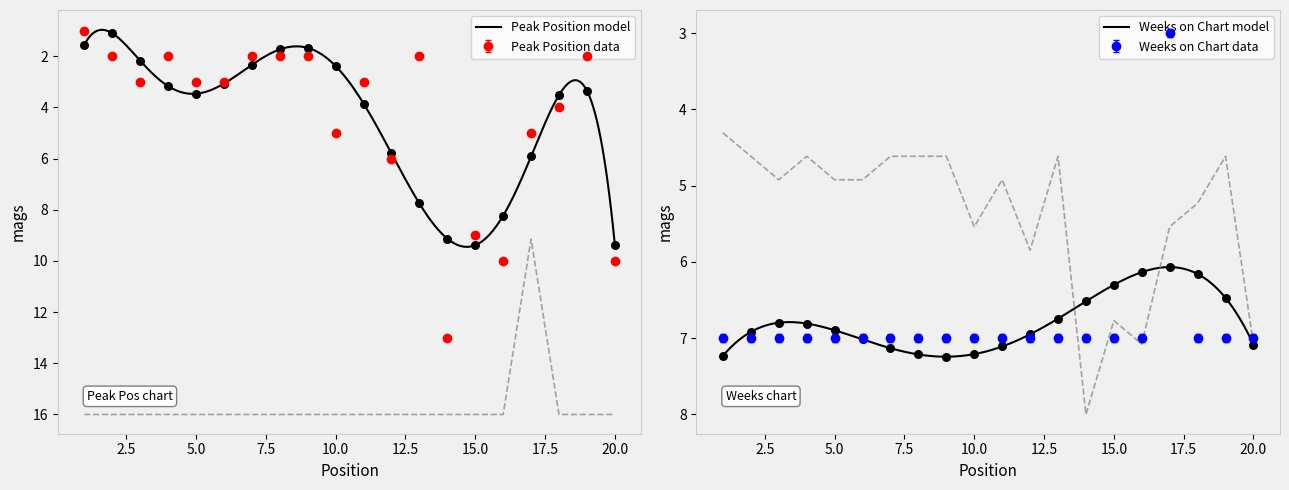

Which series has the largest Y range (max minus min)?

Peak Position